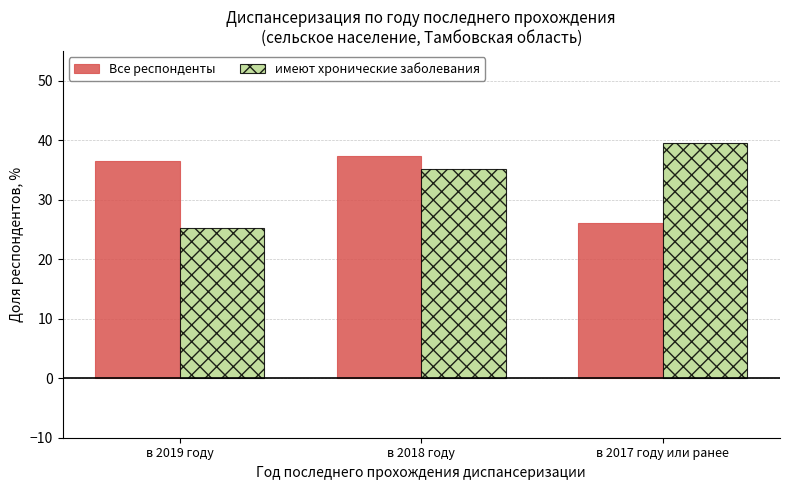

What is the label of the 2nd bar from the right?

в 2018 году